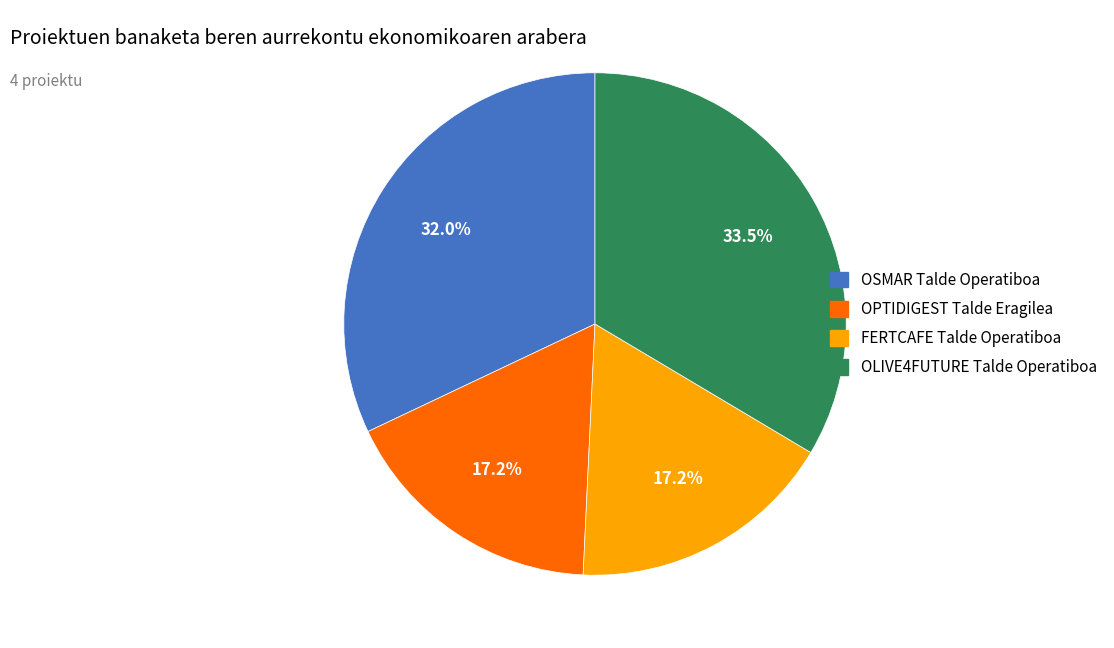

Does FERTCAFE Talde Operatiboa represent more than half of the total?

No